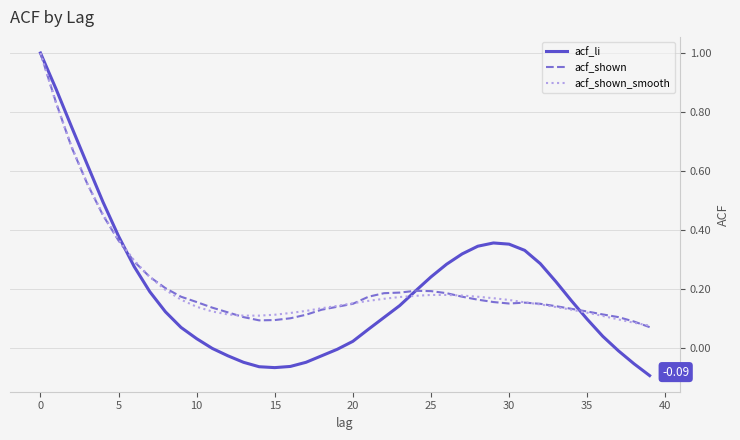

What is the difference between the maximum and second lowest values in the acf_li series?

1.1